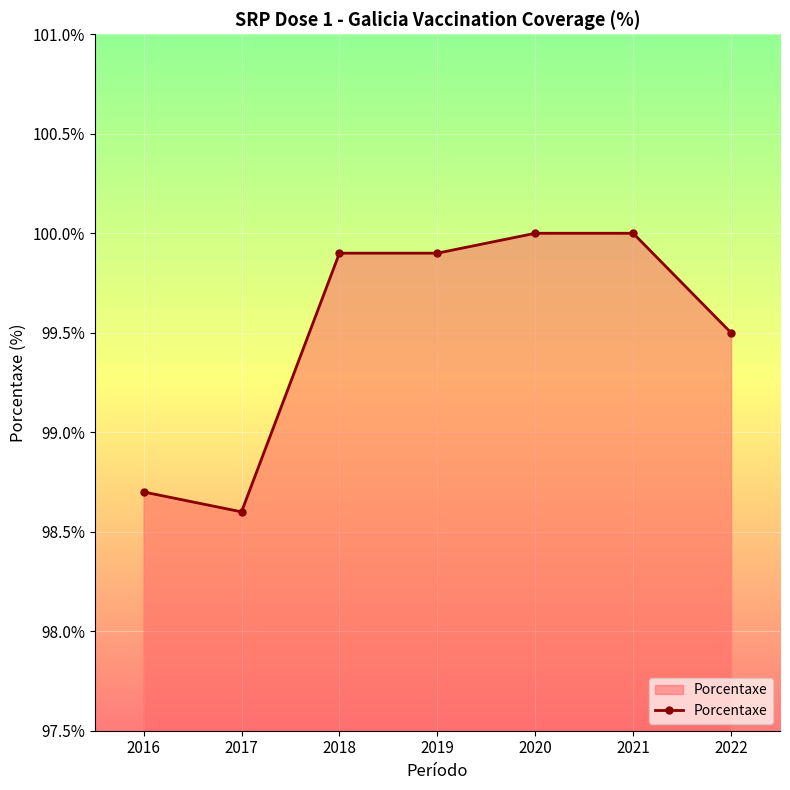

Reading left to right, extract all data points from this chart.

98.7	98.6	99.9	99.9	100.0	100.0	99.5